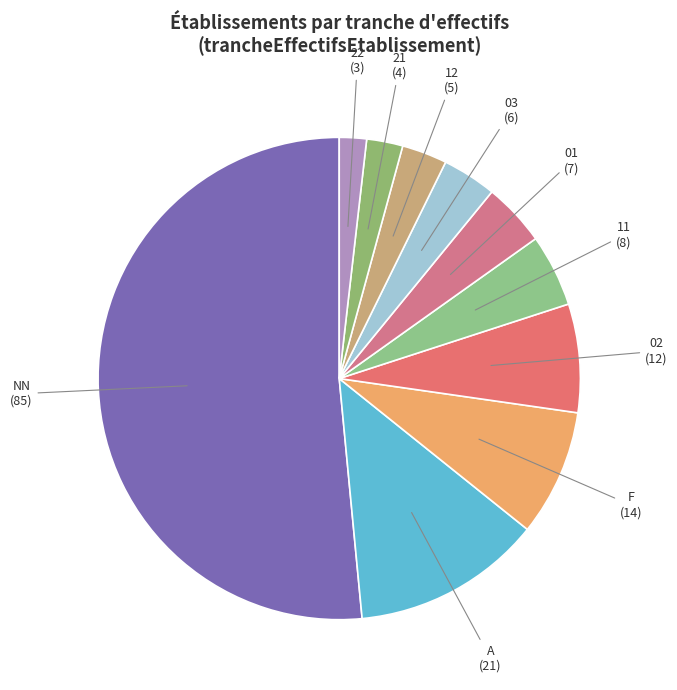

How many slices are in this pie chart?

10